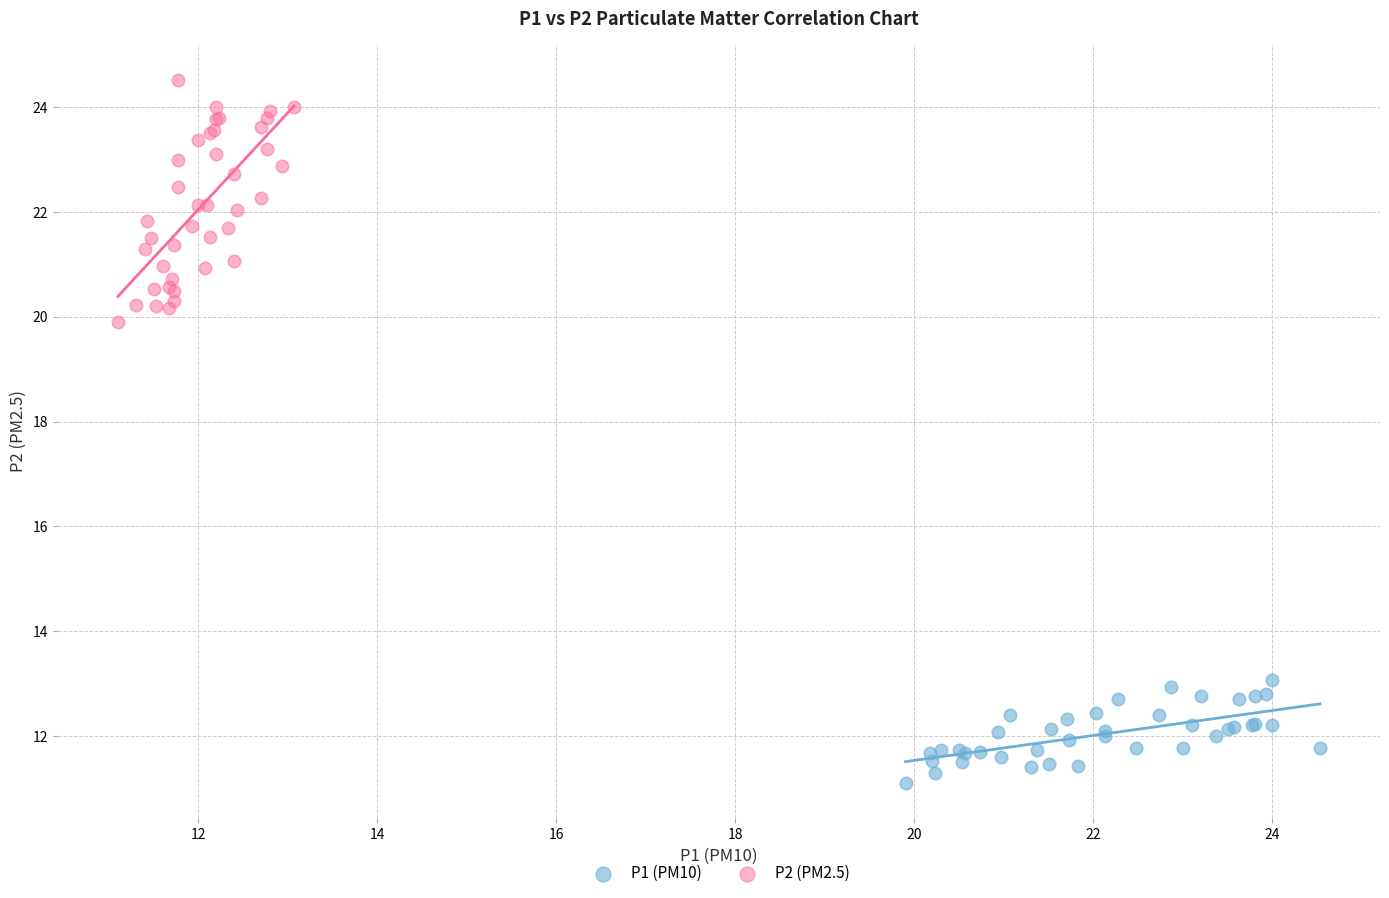

Which series contains the lowest Y value?

P1 (PM10)